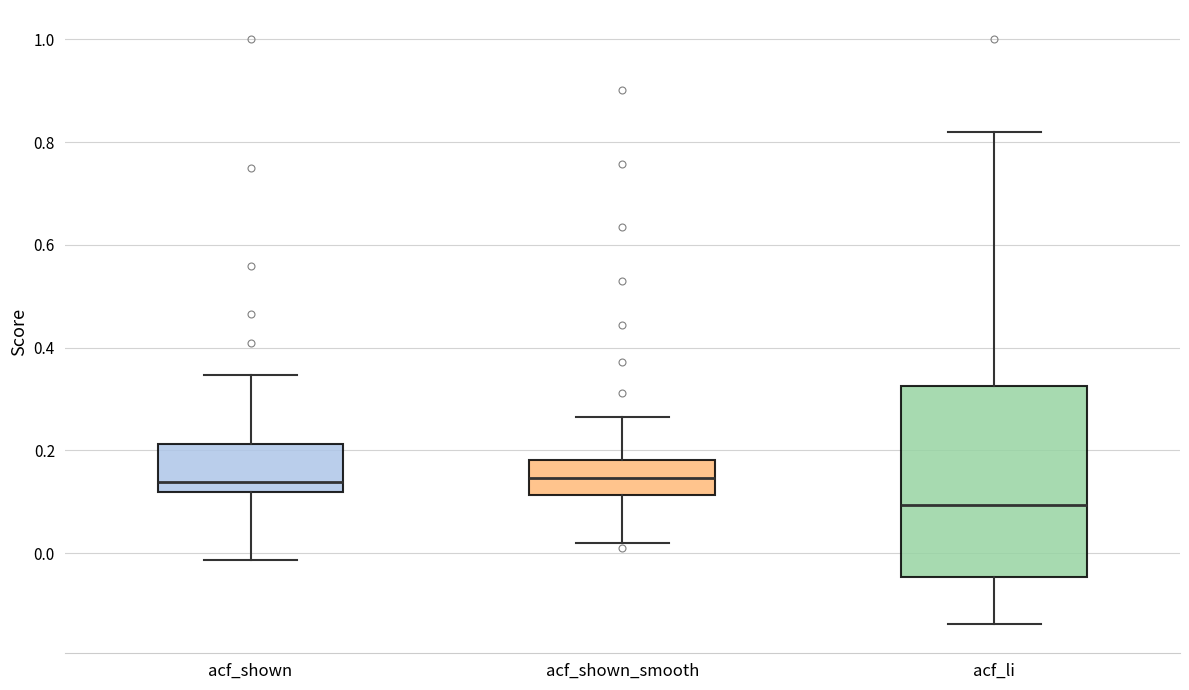

Reading left to right, read every box against the y-axis: the position of its median line, the range the box covers, and the ends of its whiskers. The values are not printed on the chart, so give them approximately, as read against the axis.

acf_shown: median 0.14, box 0.12 to 0.22, whiskers -0.02 to 0.34
acf_shown_smooth: median 0.14, box 0.12 to 0.18, whiskers 0.02 to 0.26
acf_li: median 0.10, box -0.04 to 0.32, whiskers -0.14 to 0.82